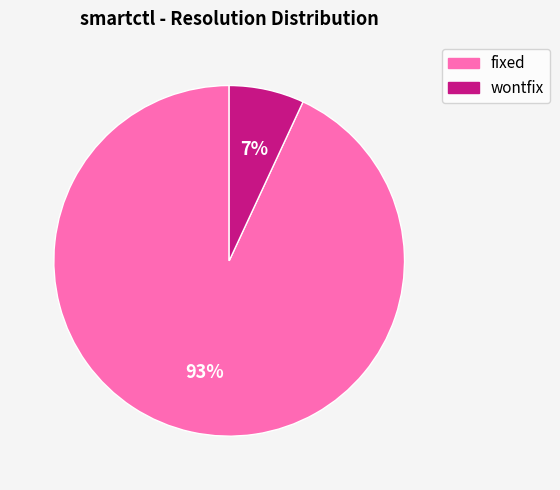

Is there any slice that represents more than half of the pie?

Yes